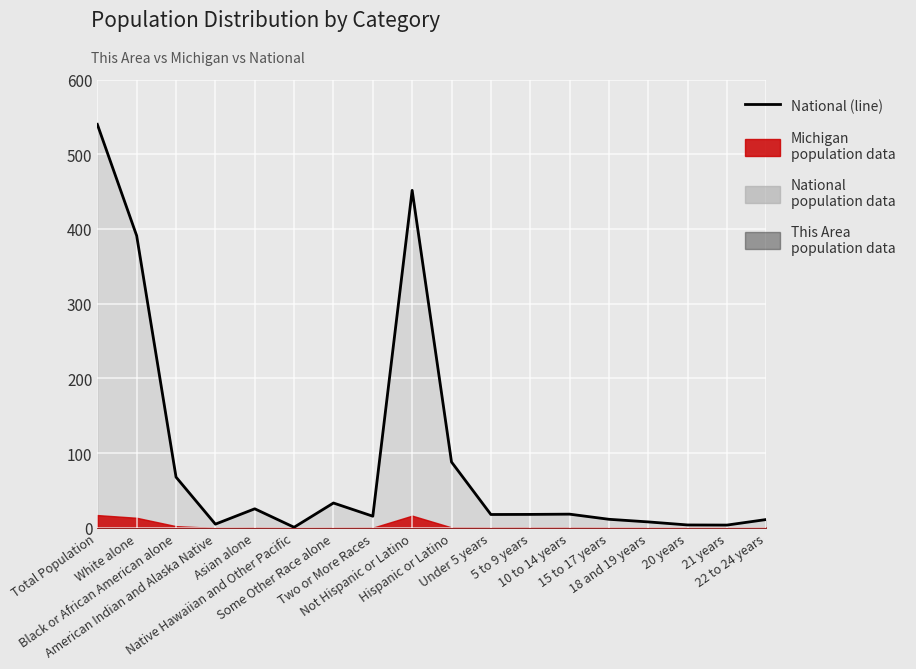

How many points are lower than both their immediate neighbors (excluding endpoints)?

5